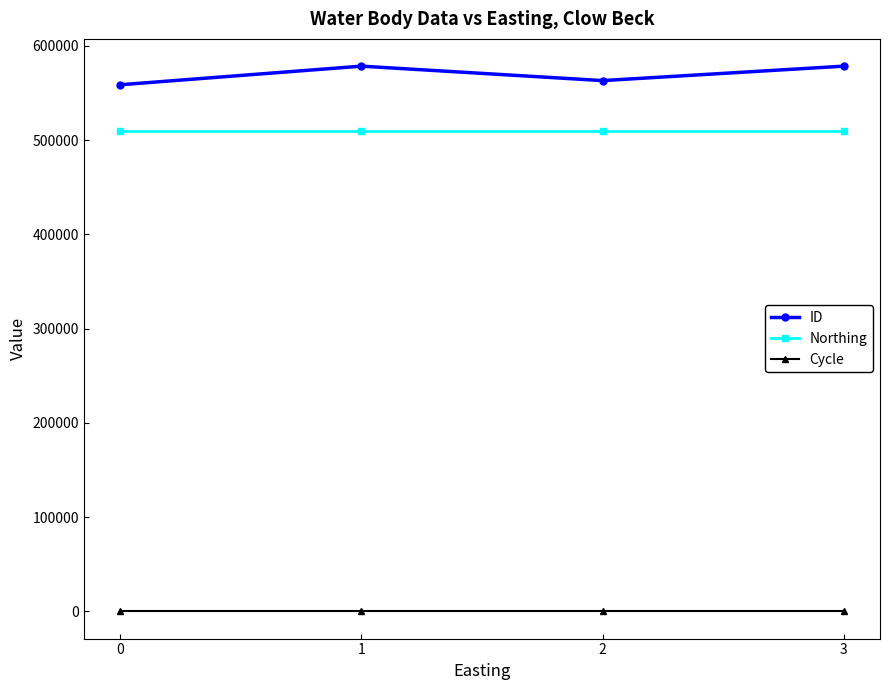

At how many categories does at least one series exceed 373539?

4